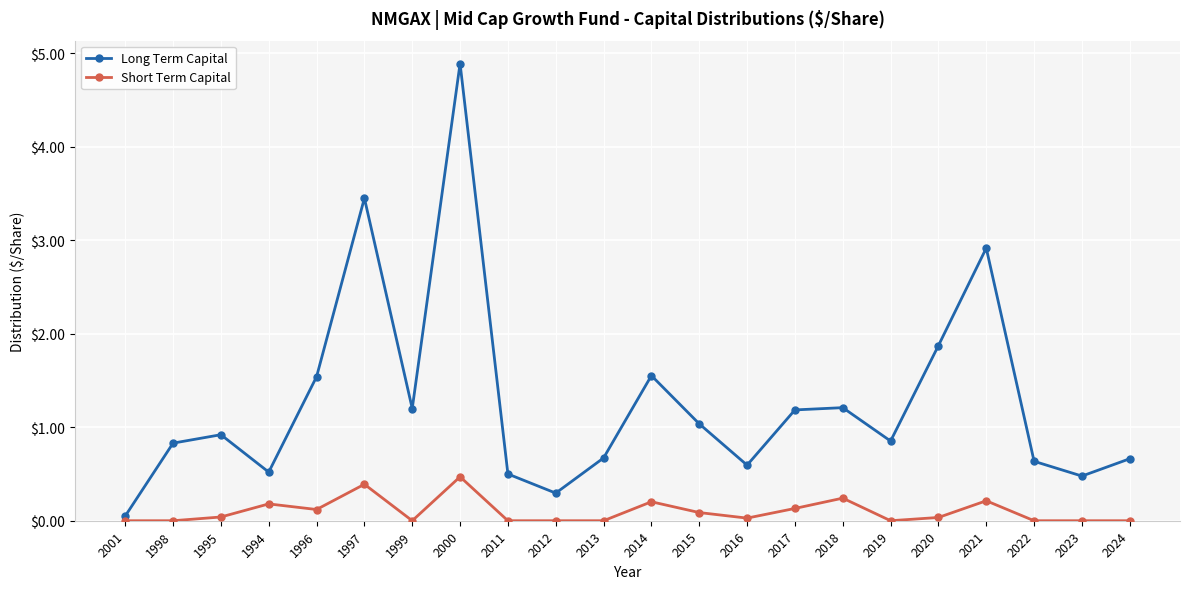

True or false: Long Term Capital and Short Term Capital cross at least once.

False